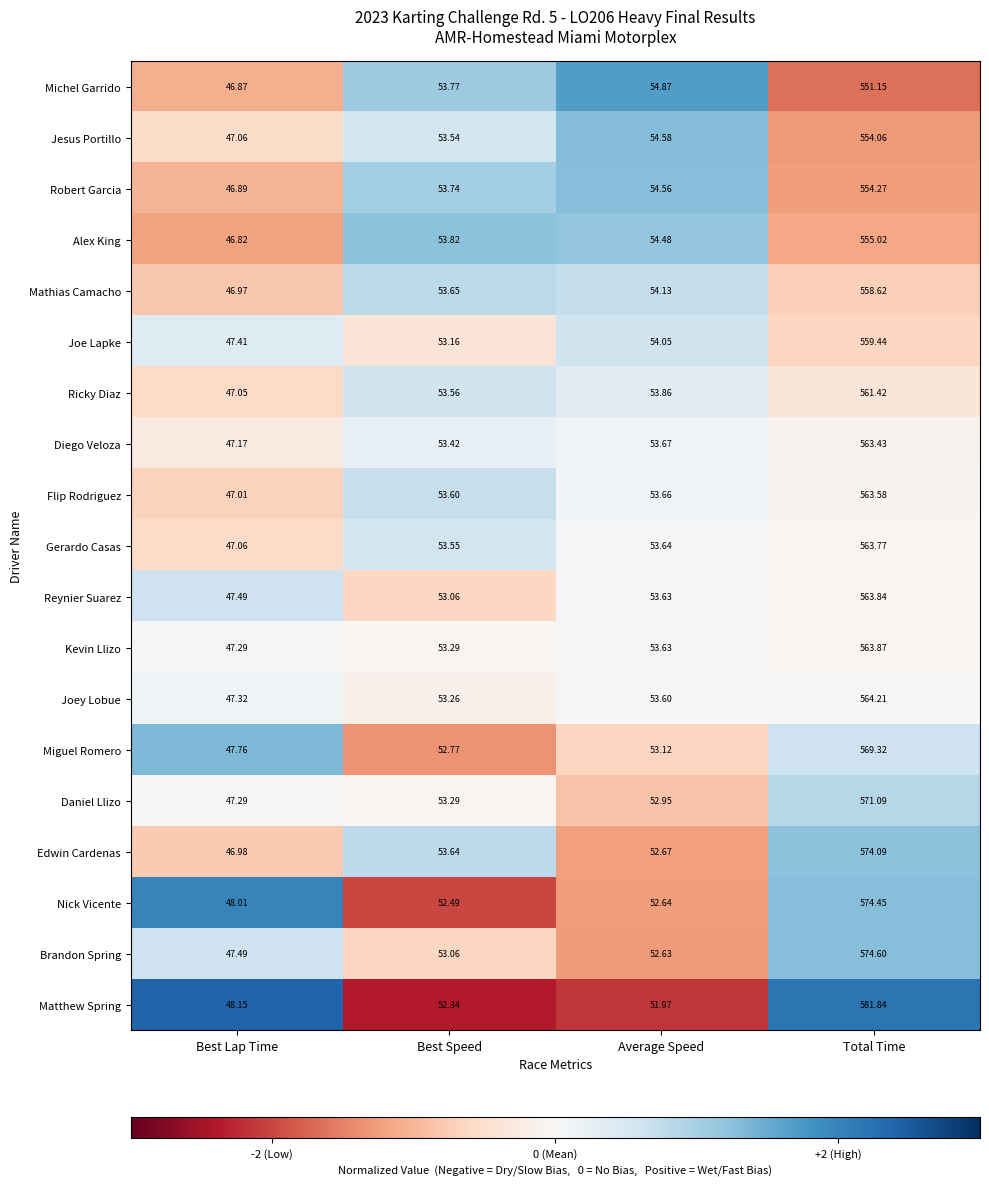

List the labels in order of Matthew Spring value, smallest first.

Best Lap Time, Average Speed, Best Speed, Total Time